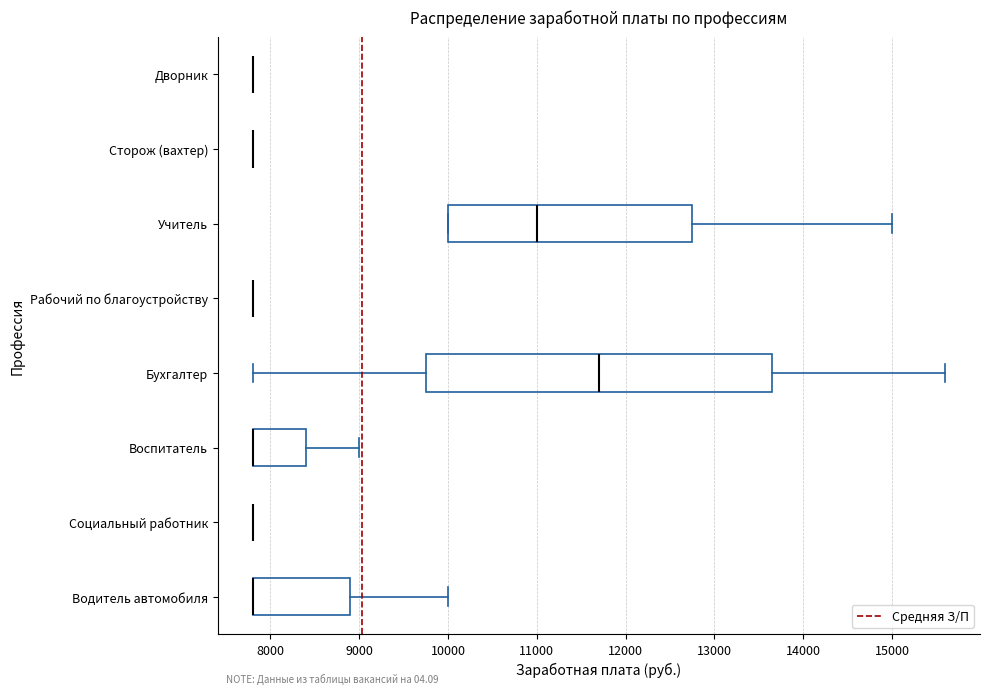

Reading bottom to top, read every box against the x-axis: the position of its median line, the range the box covers, and the ends of its whiskers. The values are not printed on the chart, so give them approximately, as read against the axis.

Водитель автомобиля: median 7800 (drawn on the box's left edge), box 7800 to 8900, whiskers 7800 to 10000
Социальный работник: box collapsed to a line at 7800, whiskers 7800 to 7800
Воспитатель: median 7800 (drawn on the box's left edge), box 7800 to 8400, whiskers 7800 to 9000
Бухгалтер: median 11700, box 9800 to 13700, whiskers 7800 to 15600
Рабочий по благоустройству: box collapsed to a line at 7800, whiskers 7800 to 7800
Учитель: median 11000, box 10000 to 12800, whiskers 10000 to 15000
Сторож (вахтер): box collapsed to a line at 7800, whiskers 7800 to 7800
Дворник: box collapsed to a line at 7800, whiskers 7800 to 7800